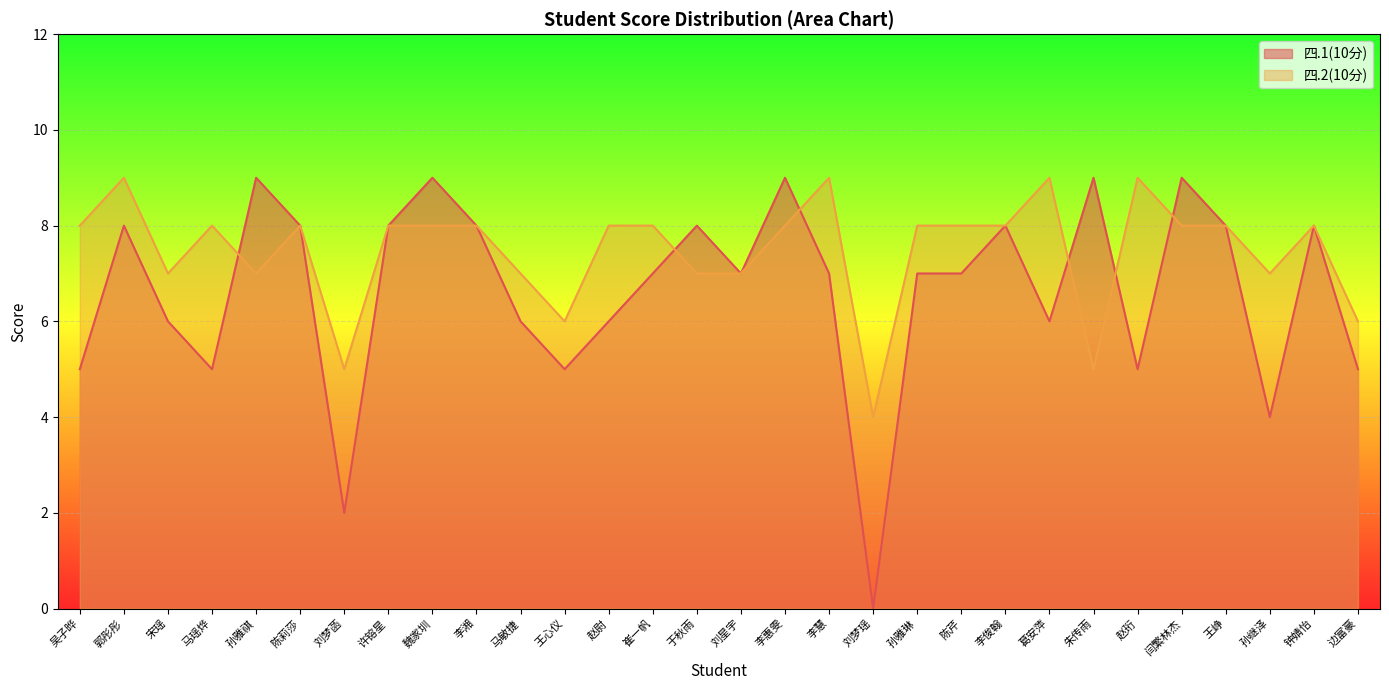

What is the sum of all 四.2(10分) values?

224